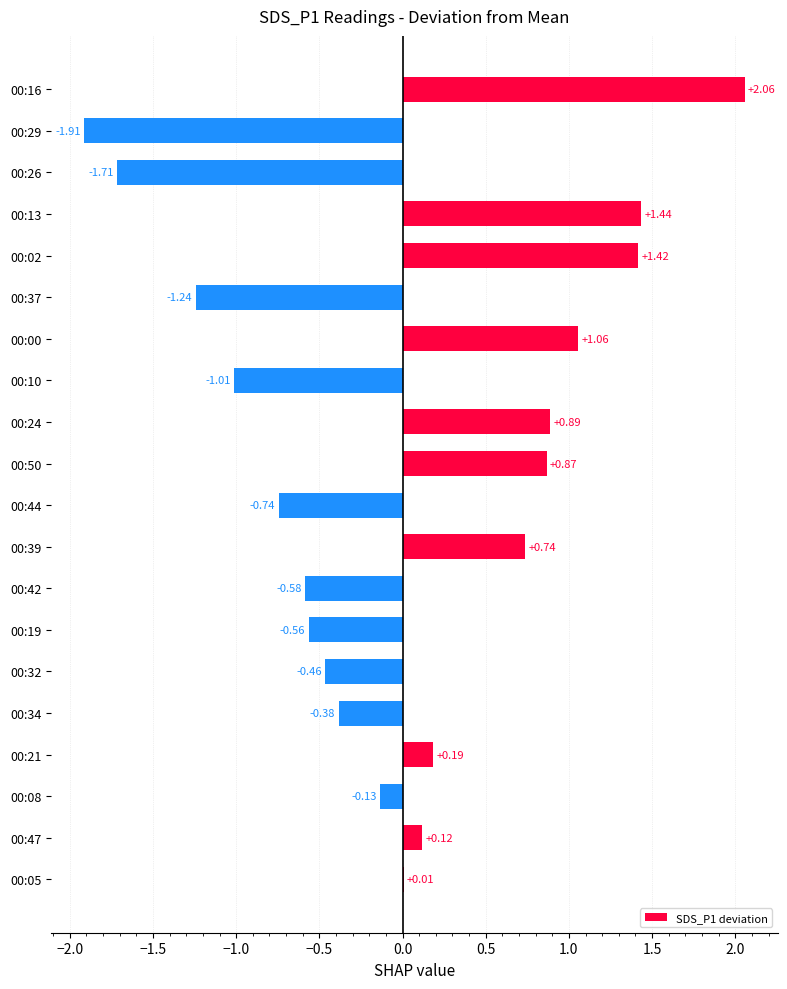

Between 00:29 and 00:10, which is larger?

00:10